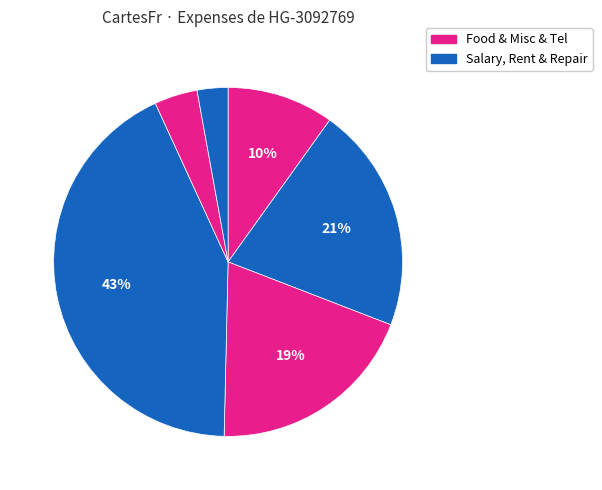

Count the number of slices in the pie.

6